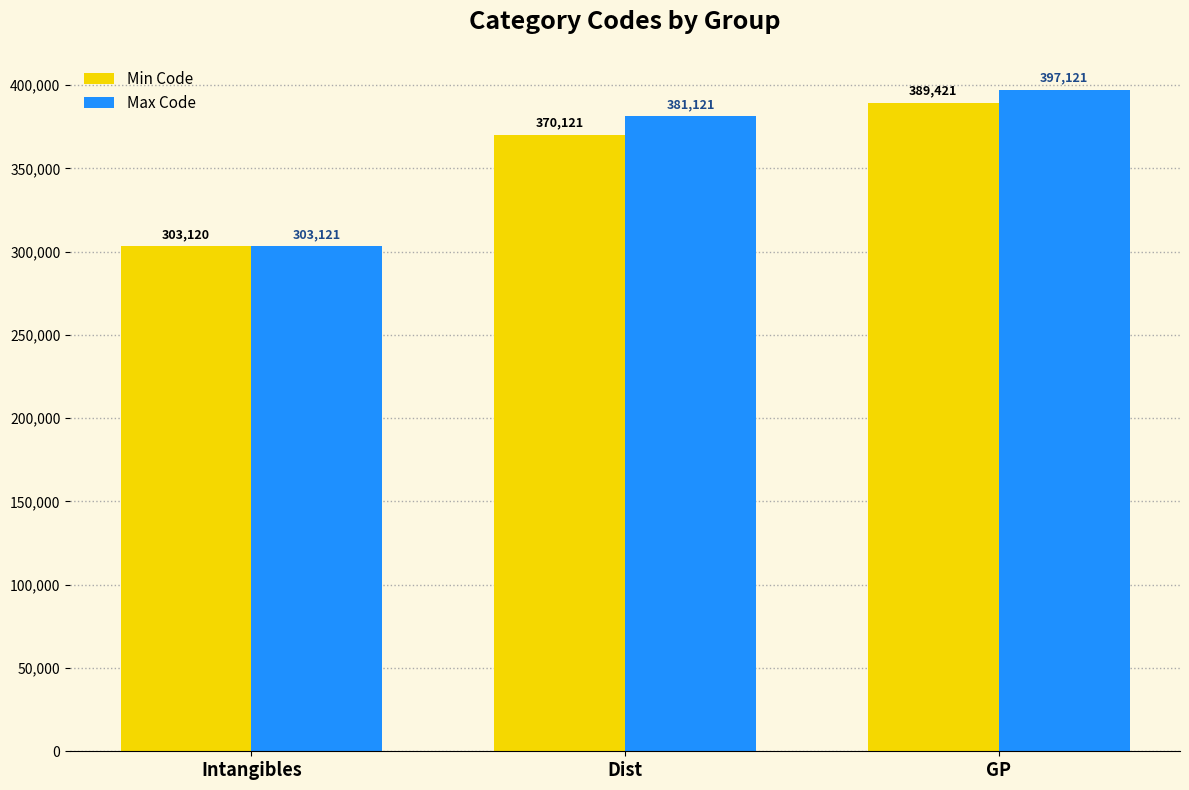

Between Dist and GP, which series saw the biggest shift?

Min Code